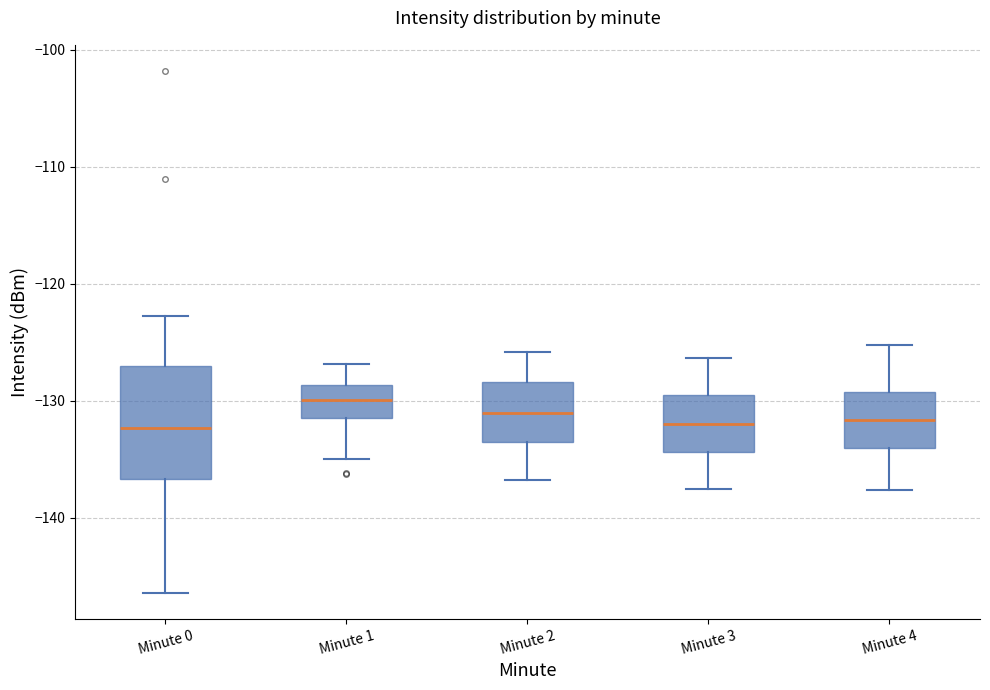

Reading left to right, transcribe this box plot: for each box, give where its median line is, the range the box spans, and where its two whiskers end, as read against the y-axis. The values are not printed on the chart, so give them approximately, as read against the axis.

Minute 0: median -132, box -137 to -127, whiskers -146 to -123
Minute 1: median -130, box -131 to -129, whiskers -135 to -127
Minute 2: median -131, box -134 to -128, whiskers -137 to -126
Minute 3: median -132, box -134 to -129, whiskers -137 to -126
Minute 4: median -132, box -134 to -129, whiskers -138 to -125